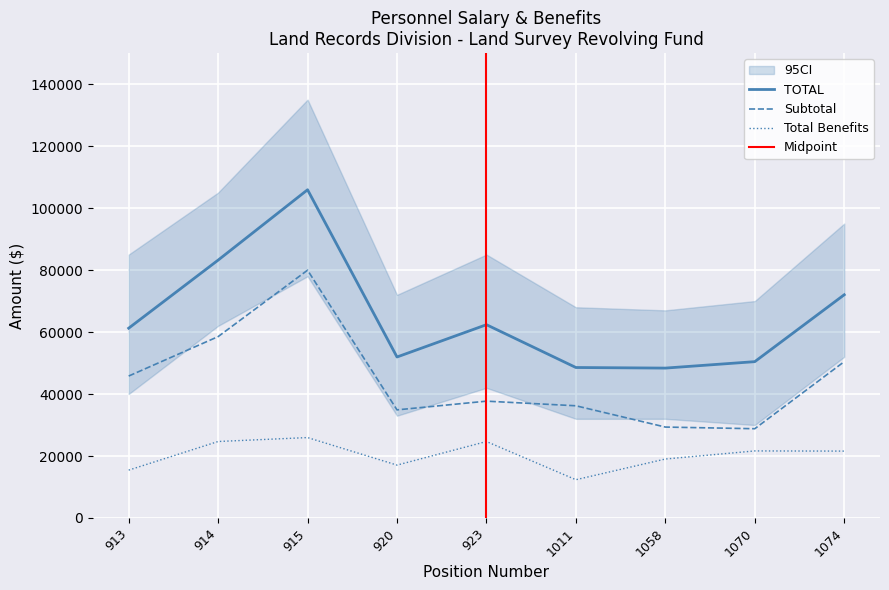

Reading left to right, extract all data points from this chart.

Salary: 913=45805	914=58527	915=79961	920=34886	923=37699	1011=36209	1058=29340	1070=28805	1074=50446
Total Benefits: 913=15440	914=24683	915=25950	920=17065	923=24674	1011=12349	1058=19028	1070=21641	1074=21583
TOTAL: 913=61245	914=83210	915=105911	920=51951	923=62373	1011=48558	1058=48368	1070=50446	1074=72029